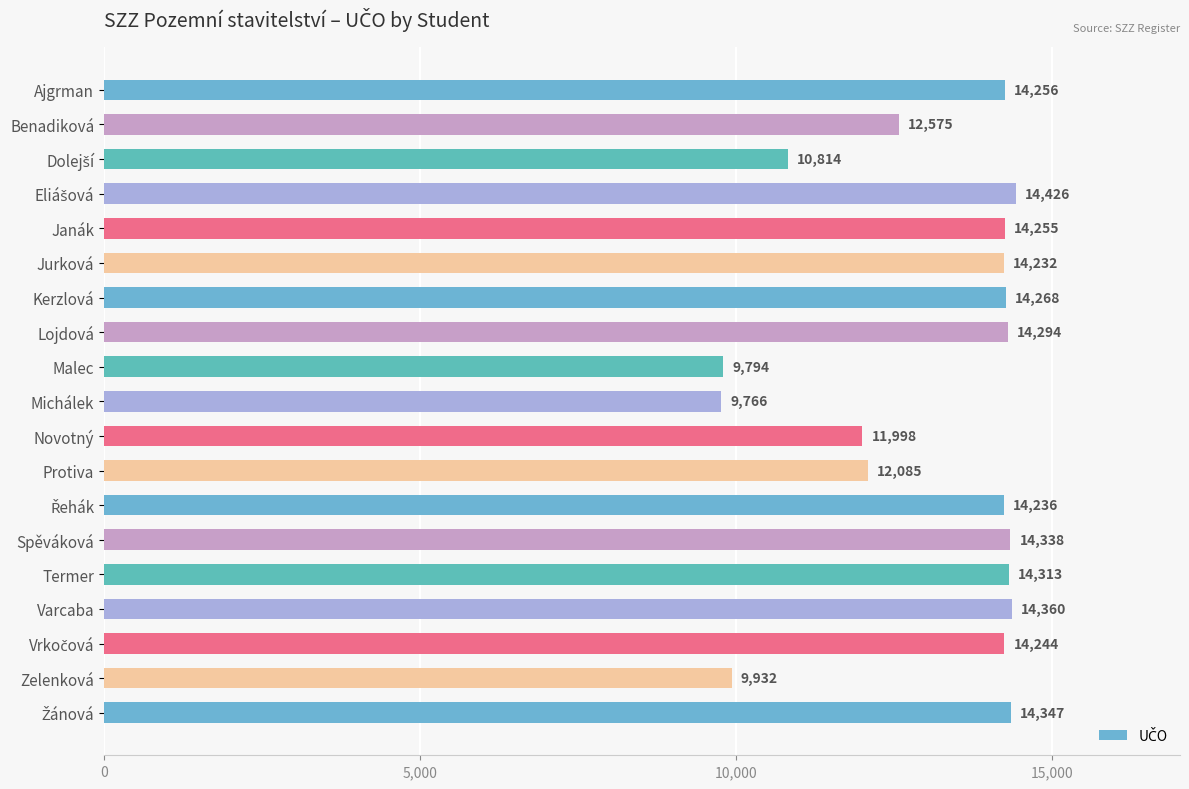

True or false: the data shows 19659 at Kerzlová.

False